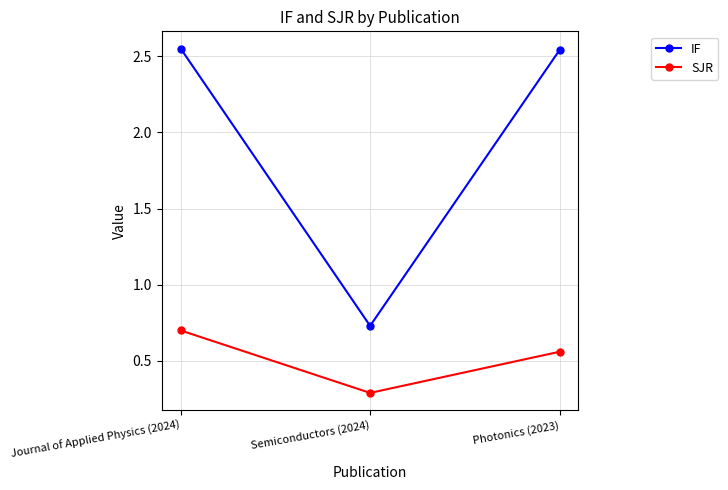

What is the label of the 3rd point from the left?

Photonics (2023)